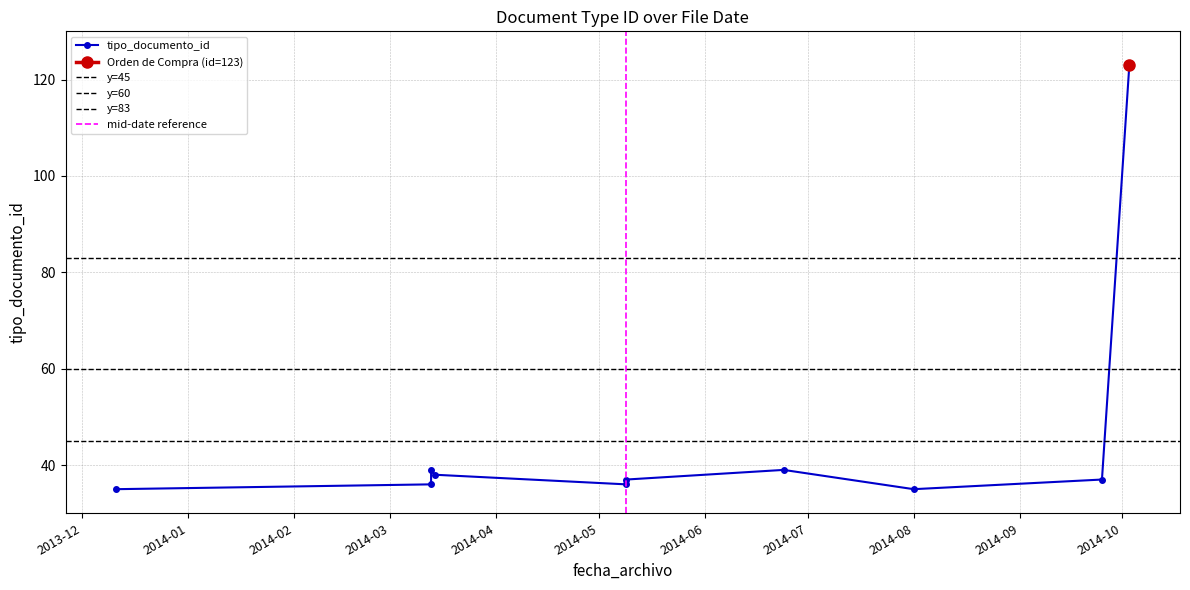

List the labels in order of value, smallest first.

2014-08-01, 2013-12-11, 2014-05-09, 2014-03-13, 2014-09-25, 2014-05-09, 2014-03-14, 2014-06-24, 2014-03-13, 2014-10-03